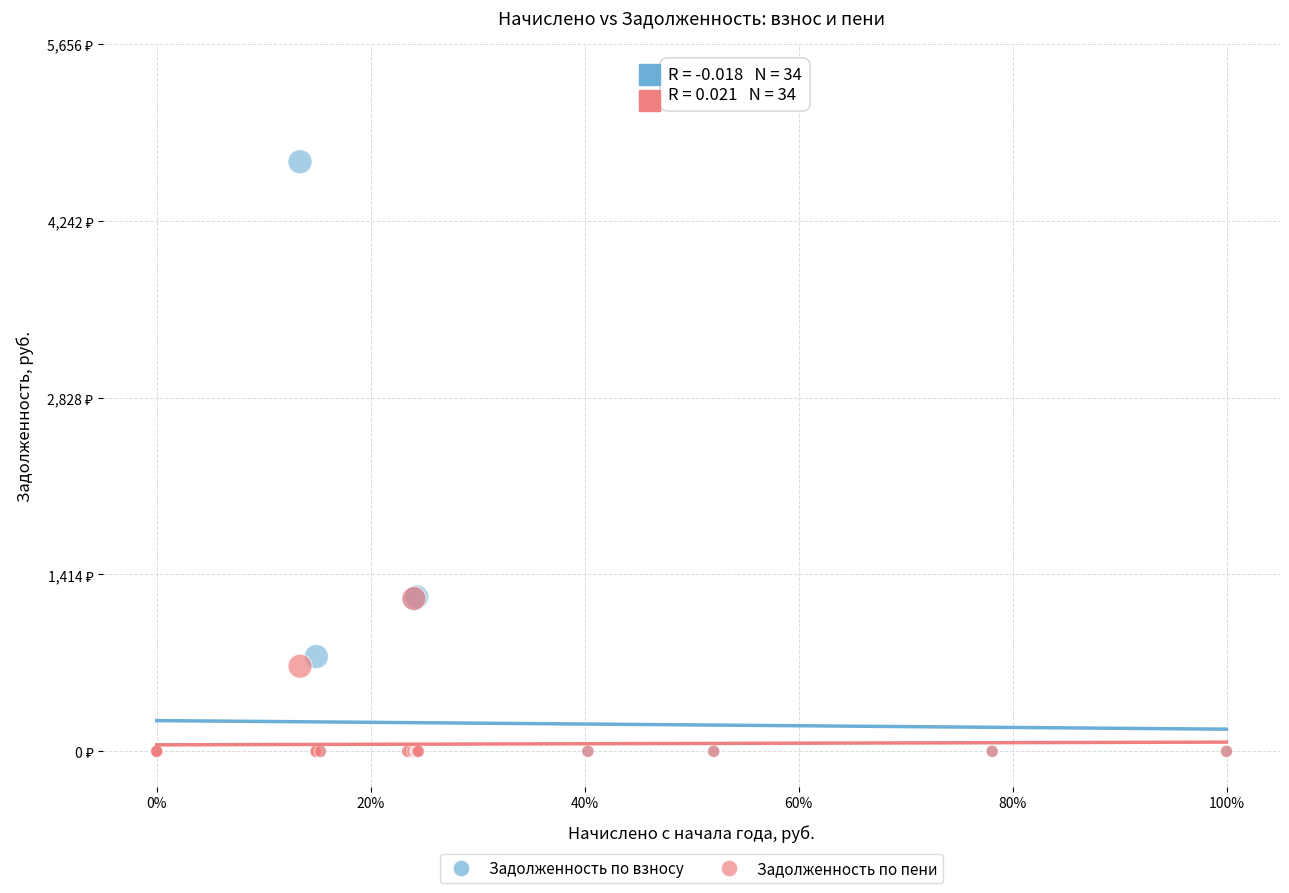

What are all the series names shown in the legend?

Задолженность по взносу, Задолженность по пени